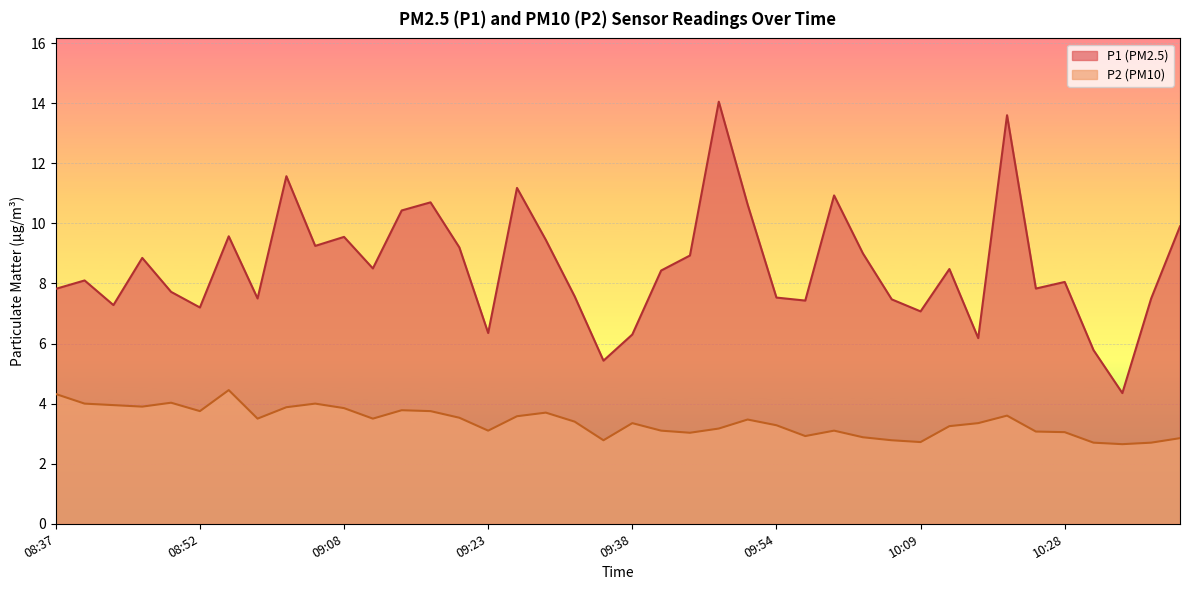

What is the label of the 8th point from the left?

08:58